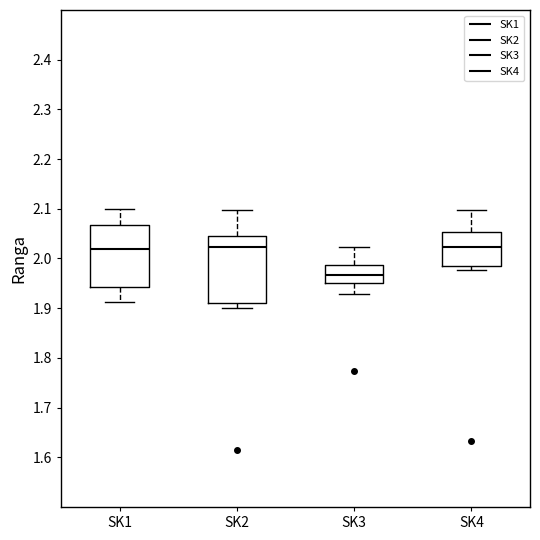

Reading left to right, transcribe this box plot: for each box, give where its median line is, the range the box spans, and where its two whiskers end, as read against the y-axis. The values are not printed on the chart, so give them approximately, as read against the axis.

SK1: median 2.02, box 1.94 to 2.07, whiskers 1.91 to 2.10
SK2: median 2.02, box 1.91 to 2.04, whiskers 1.90 to 2.10
SK3: median 1.97, box 1.95 to 1.99, whiskers 1.93 to 2.02
SK4: median 2.02, box 1.98 to 2.05, whiskers 1.98 (just below the box's lower edge) to 2.10